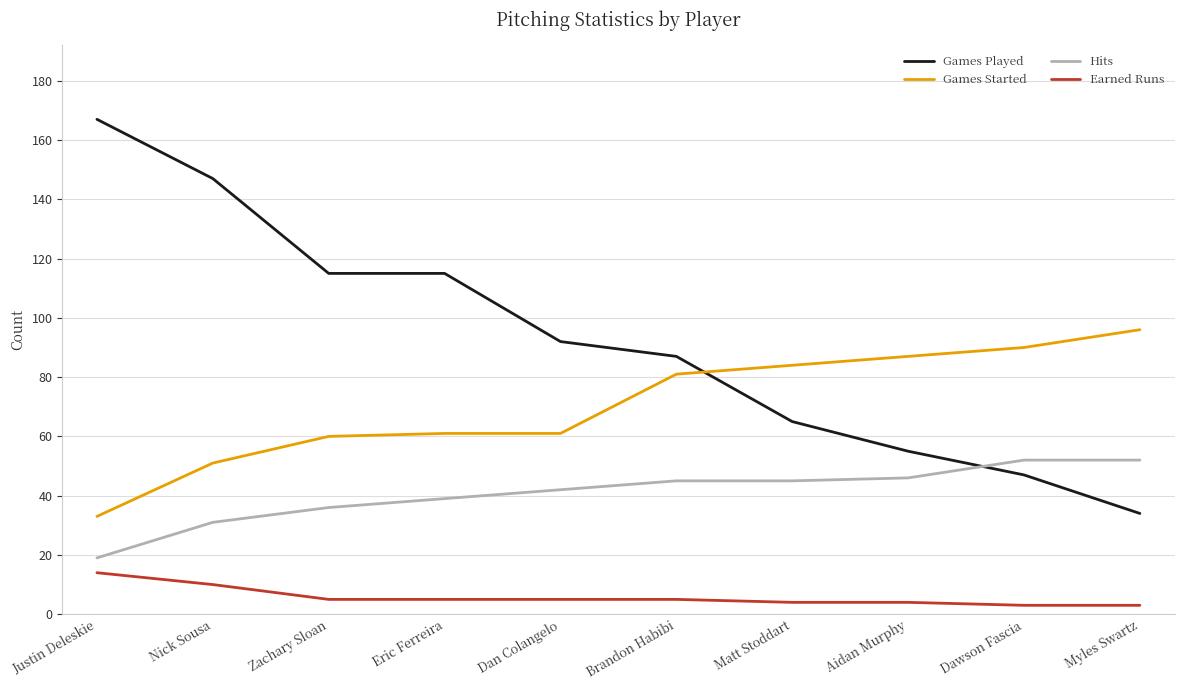

What is the difference between the highest and lowest values at Brandon Habibi?

82